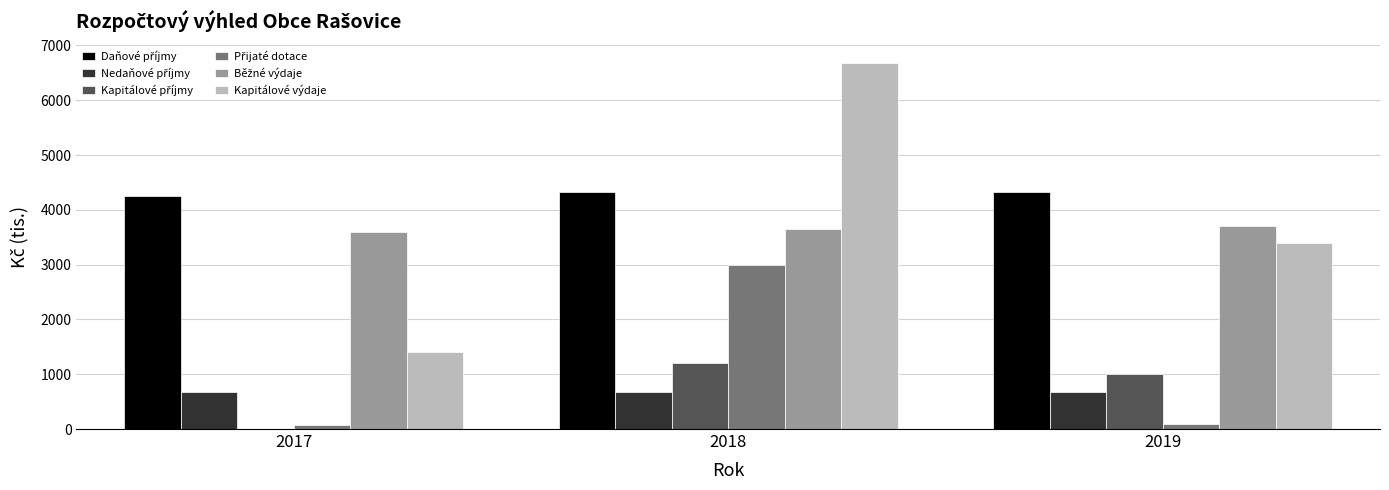

How many distinct data groups are displayed?

6